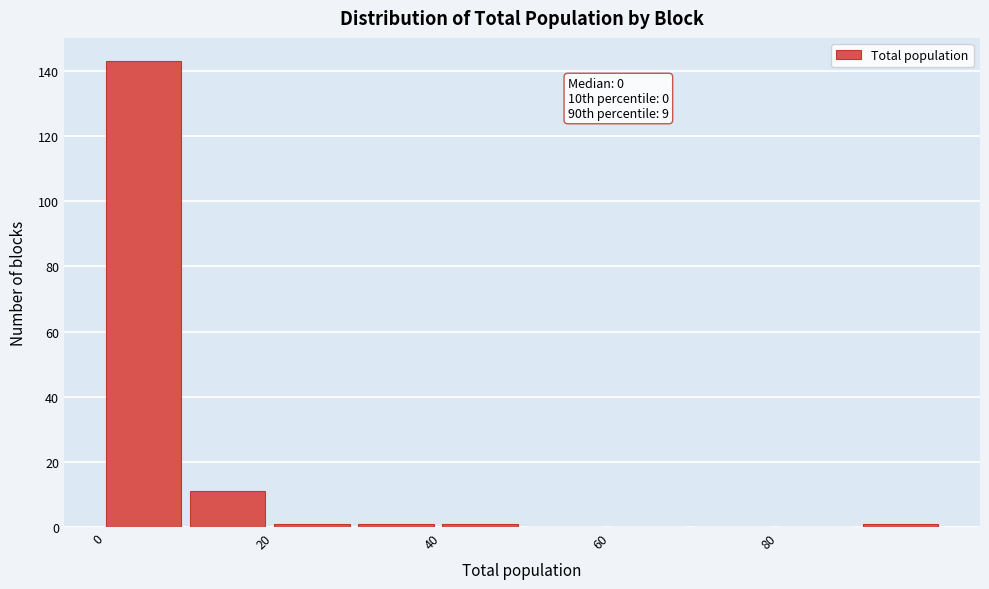

Over which range of the x-axis is the bar tallest?

0 to 10